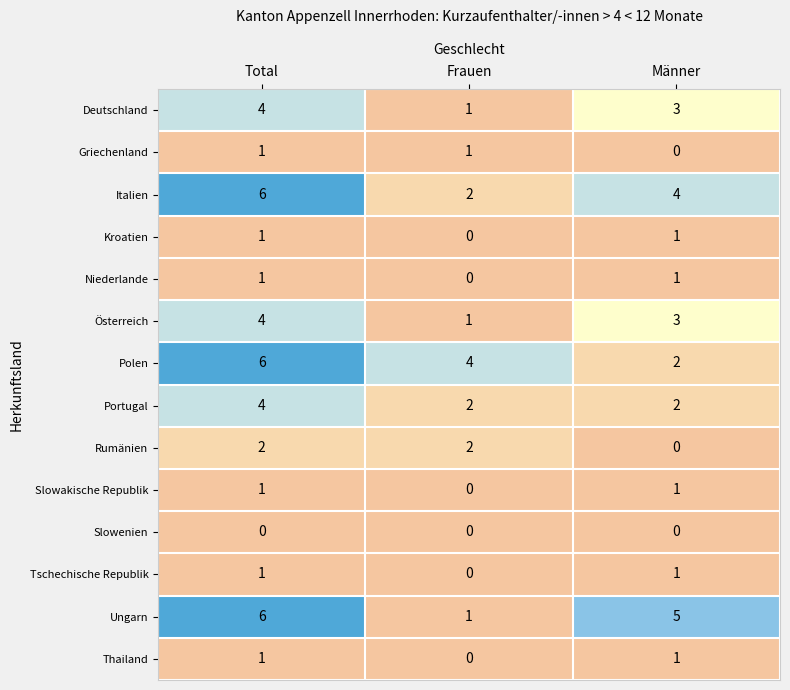

What is the approximate value of Italien at Total?

6